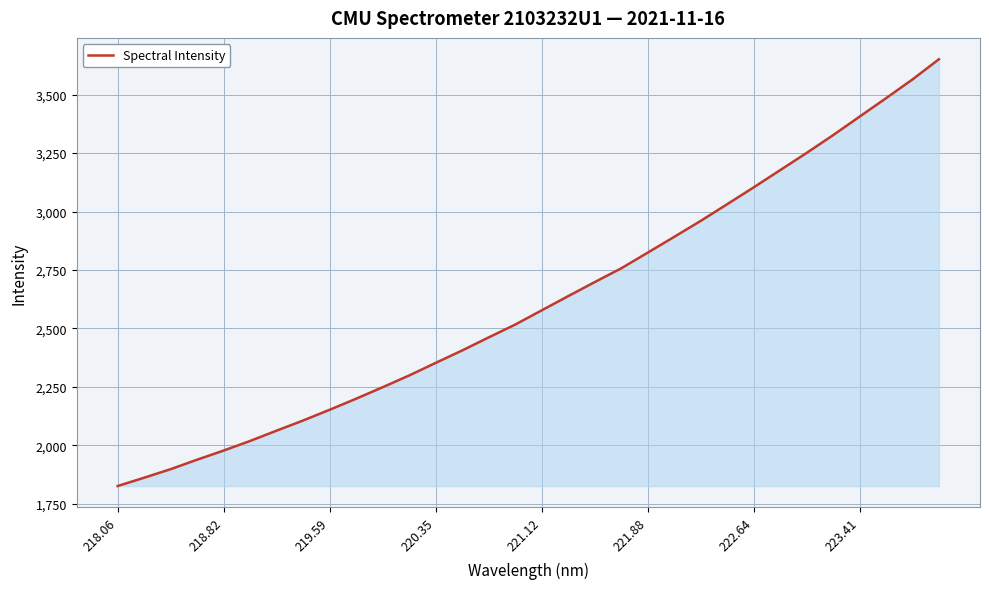

What is the greatest value displayed?

3651.5